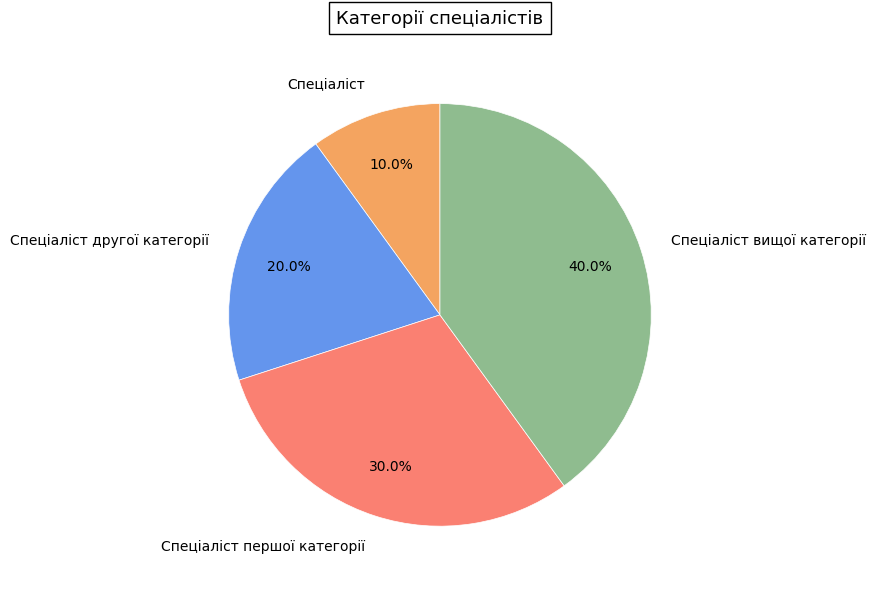

What is the total percentage of Спеціаліст другої категорії and Спеціаліст вищої категорії?

60.0%